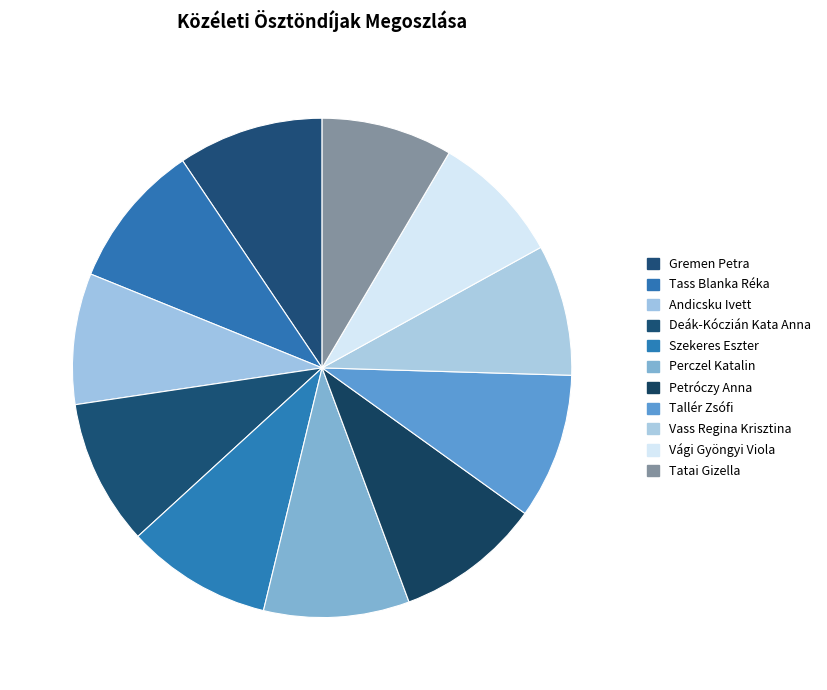

Does Tatai Gizella represent more than half of the total?

No